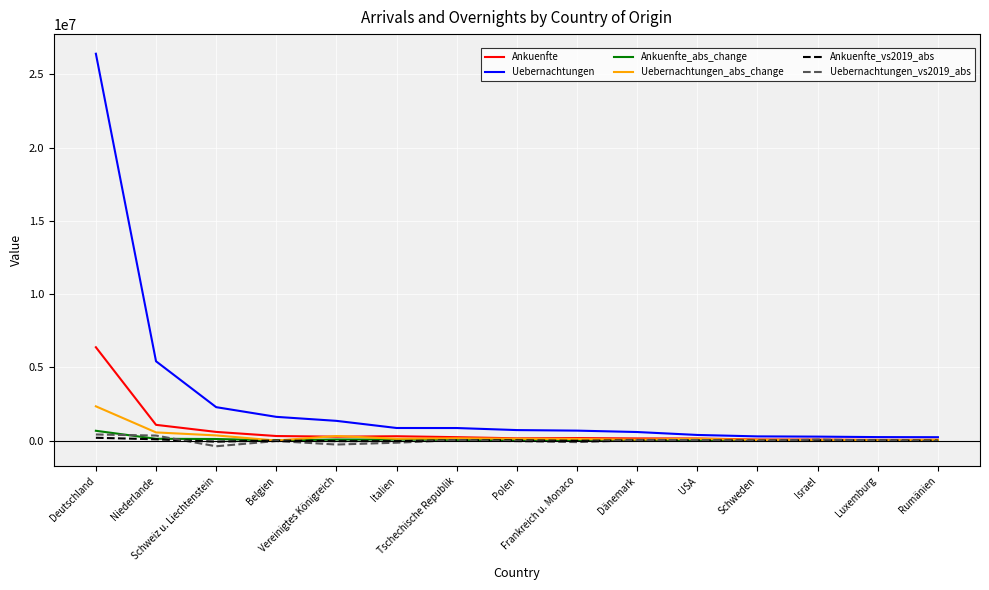

Which series has the largest total across all categories?

Uebernachtungen